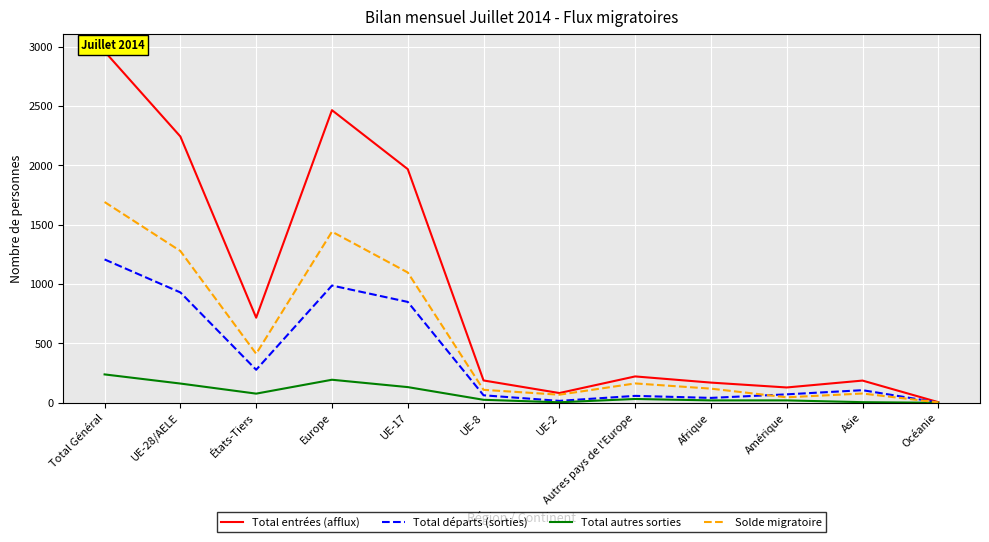

What is the label of the 7th point from the right?

UE-8